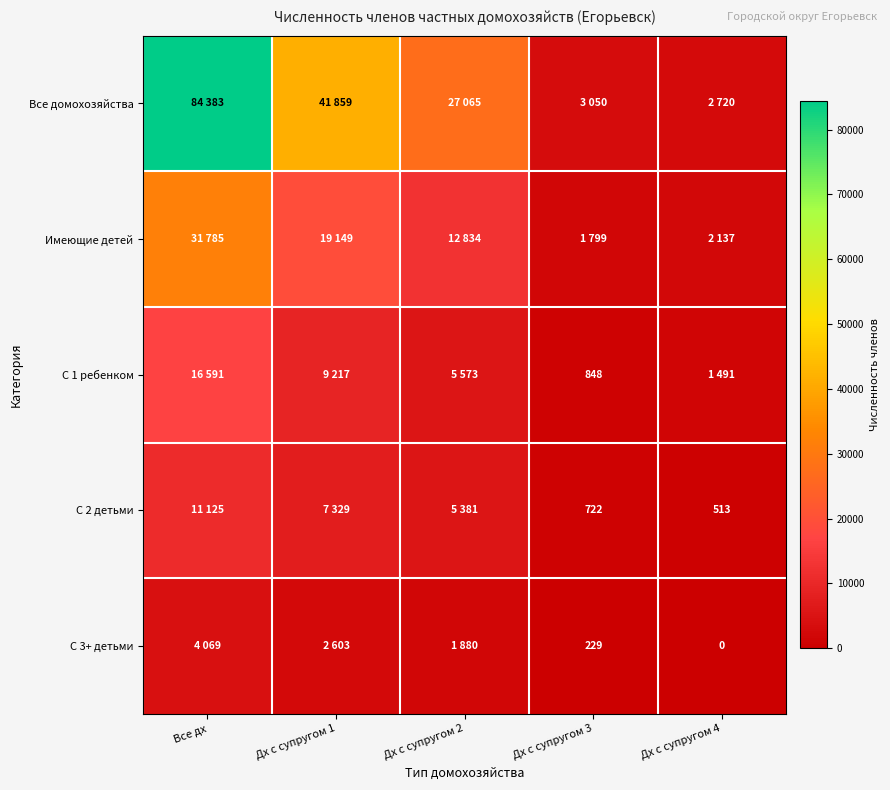

What is the total value across all series at Дх с супругом 1?

80157